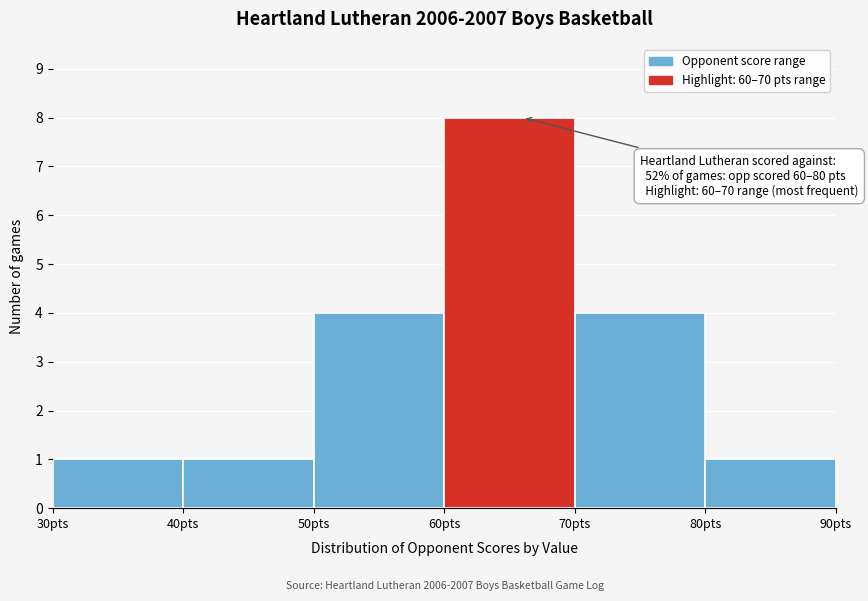

Which range on the x-axis has the tallest bar?

60 to 70